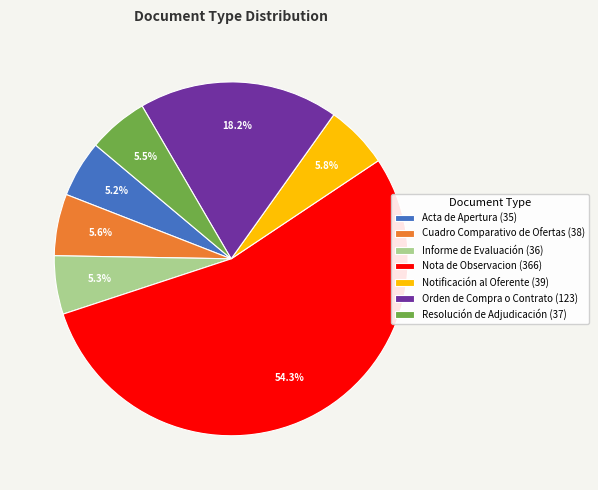

What is the ratio of the value at Nota de Observacion (366) to the value at Notificación al Oferente (39)?

9.4